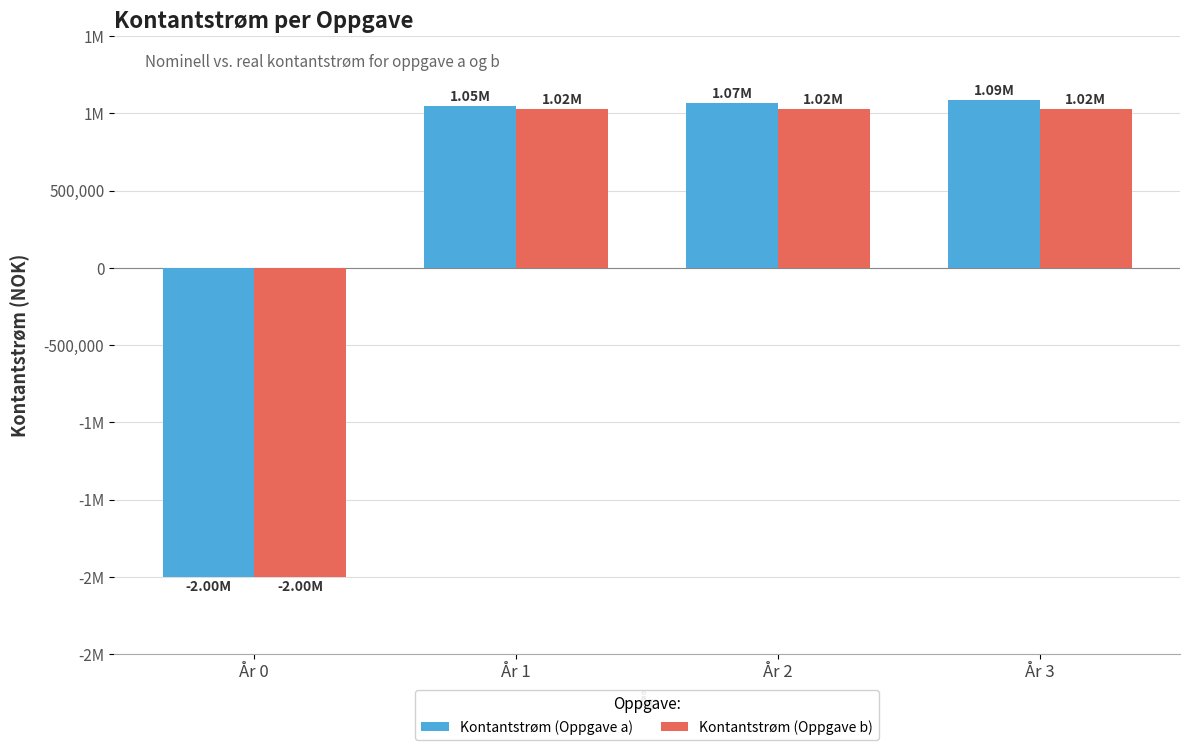

Reading left to right, extract all data points from this chart.

Kontantstrøm (Oppgave a): År 0=-2000000.0	År 1=1045500.0	År 2=1066410.0	År 3=1087738.2
Kontantstrøm (Oppgave b): År 0=-2000000.0	År 1=1025000.0	År 2=1025000.0	År 3=1025000.0